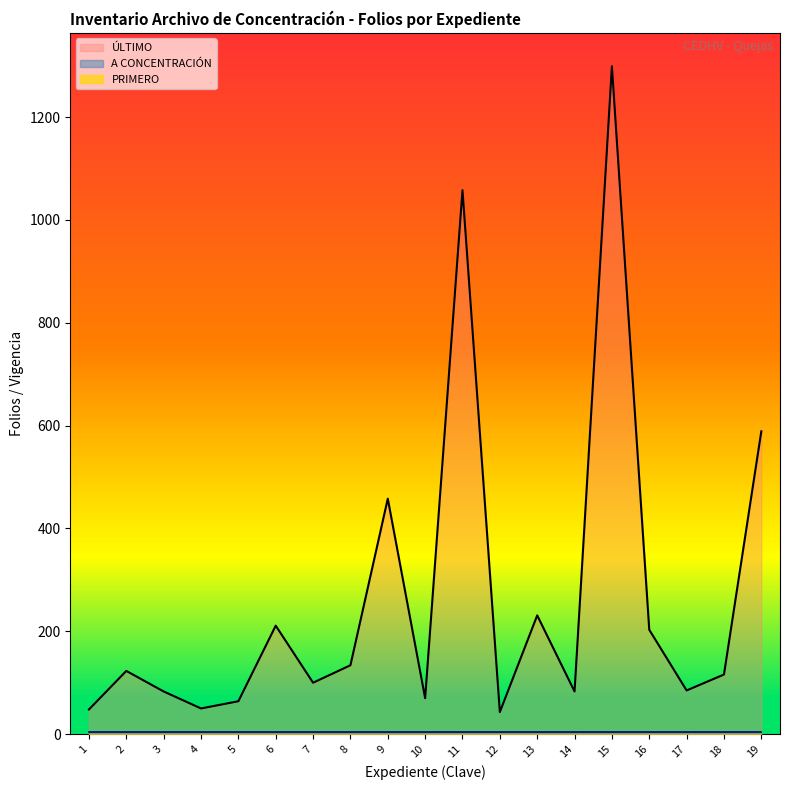

What value does the A CONCENTRACIÓN series have at 2?

5